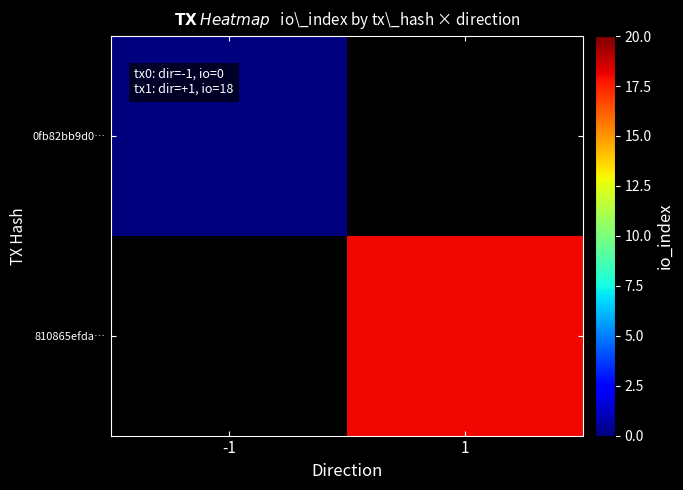

Which series has the widest spread of values?

0fb82bb9d0…